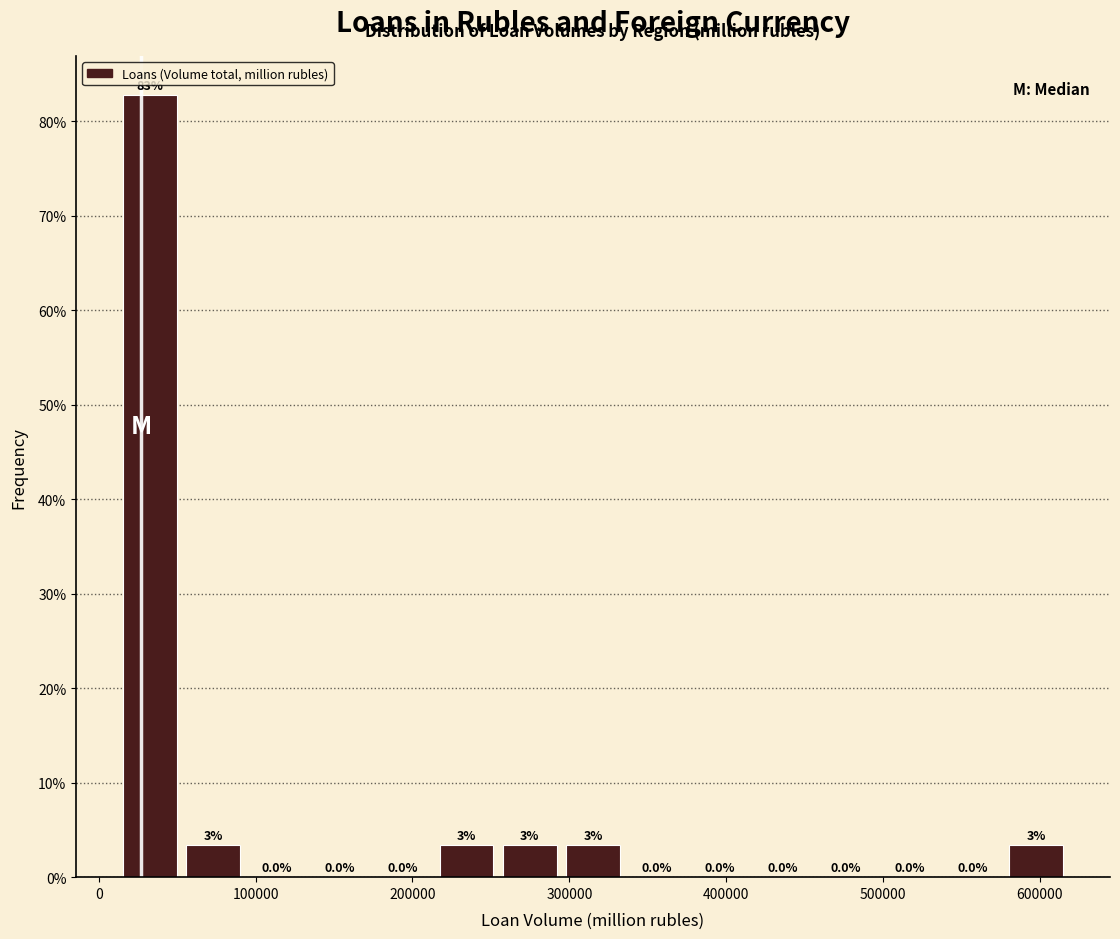

Which range on the x-axis has the tallest bar?

10000 to 50000